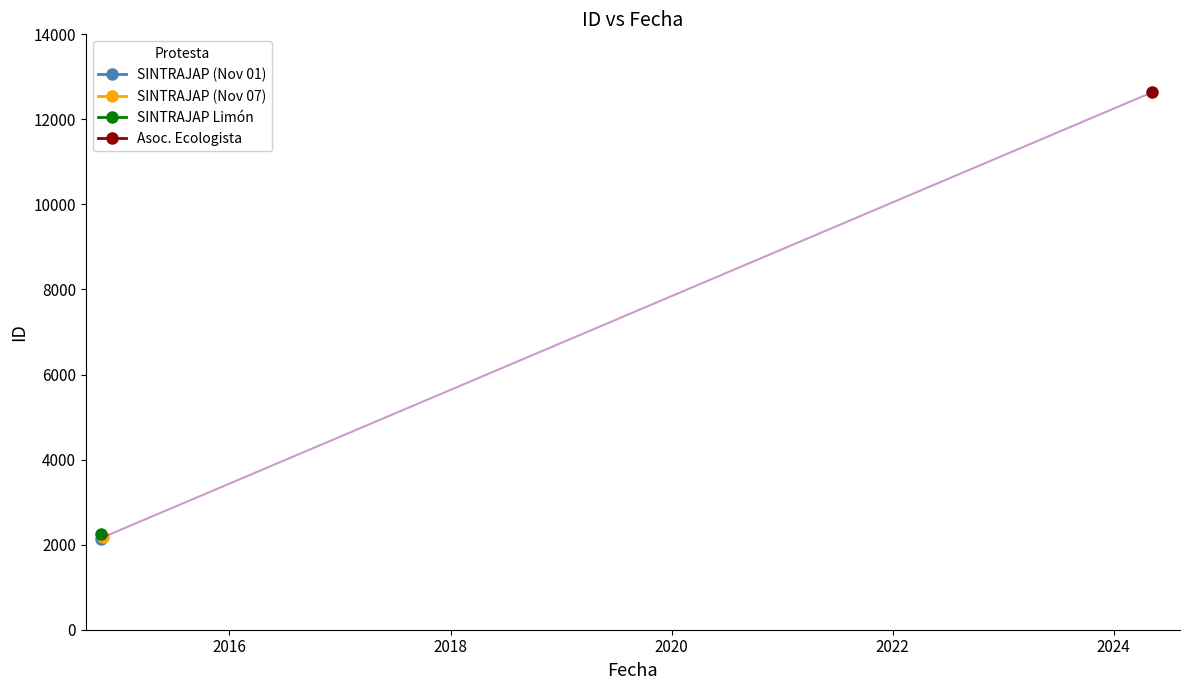

What is the minimum value shown in the chart?

2143